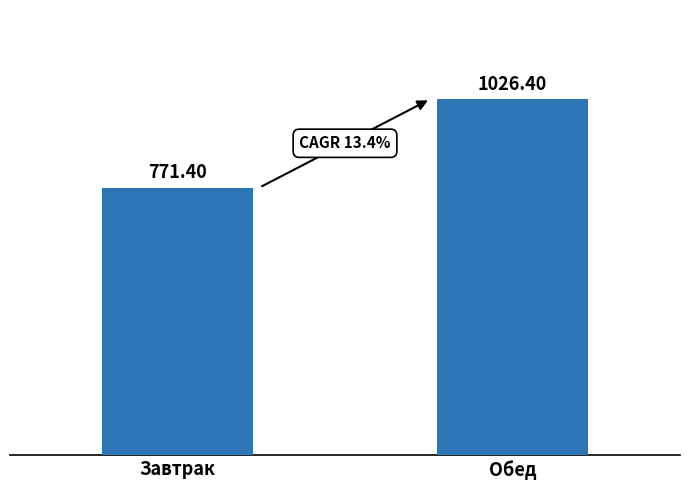

List the labels in order of value, largest first.

Обед, Завтрак